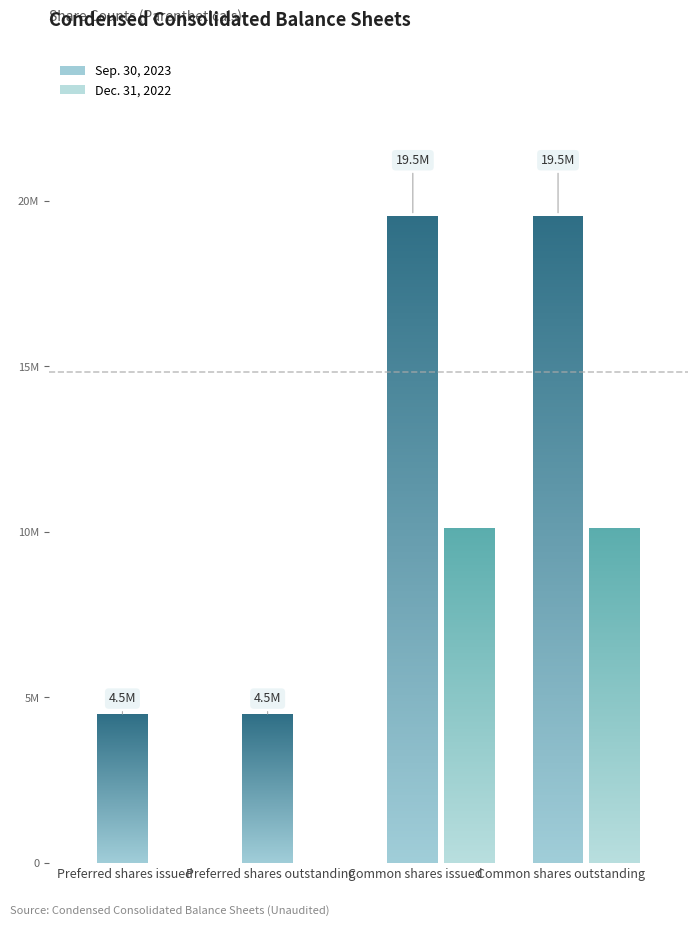

Does the chart contain any negative values?

No